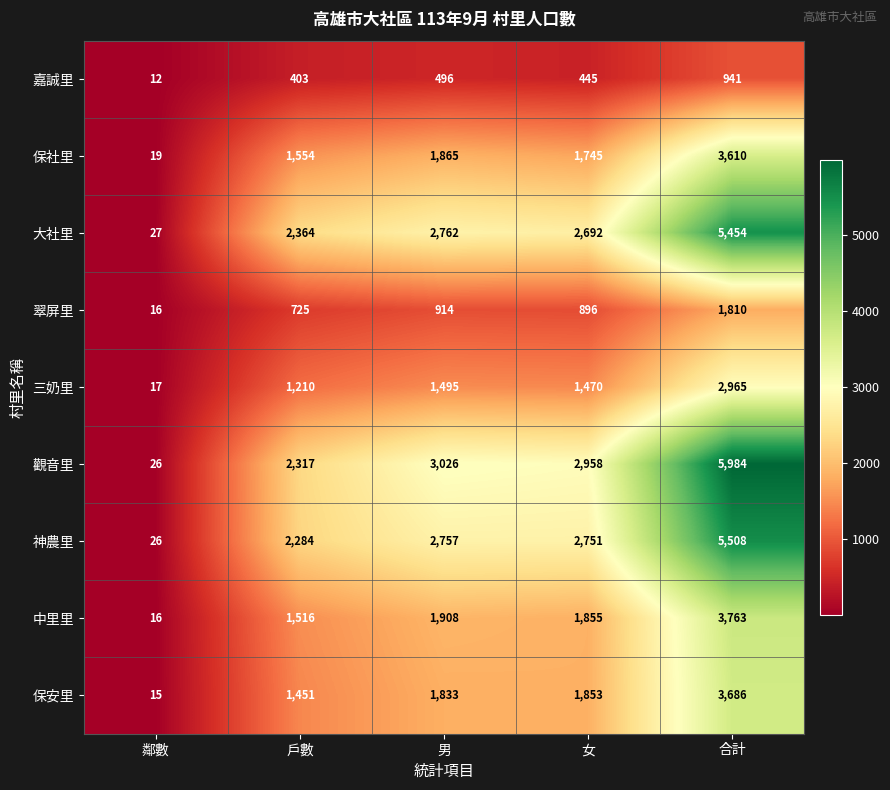

What is the difference between the maximum and minimum values in the 中里里 series?

3747